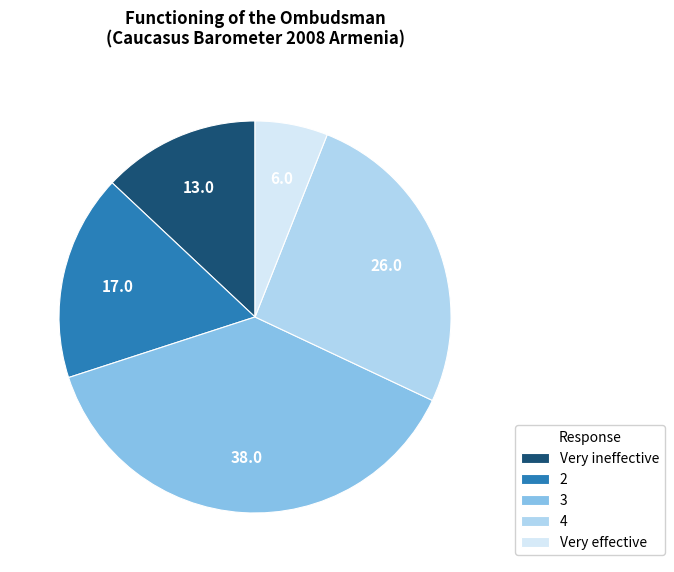

The Very effective slice represents 17% of the pie. True or false?

False